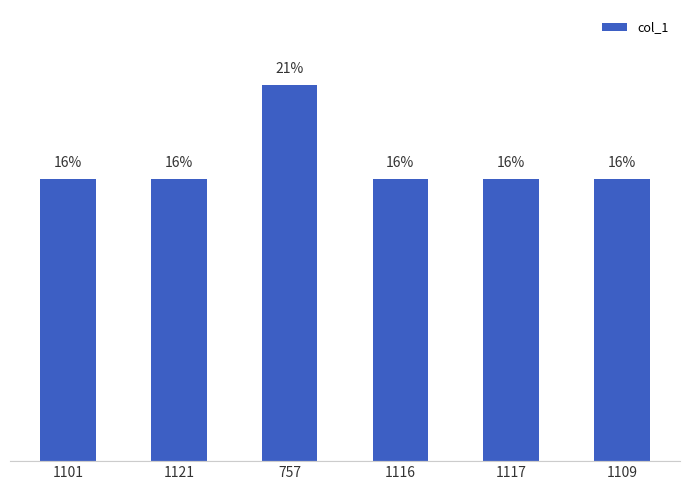

What is the sum of the values at 1116 and 1101?

31.6